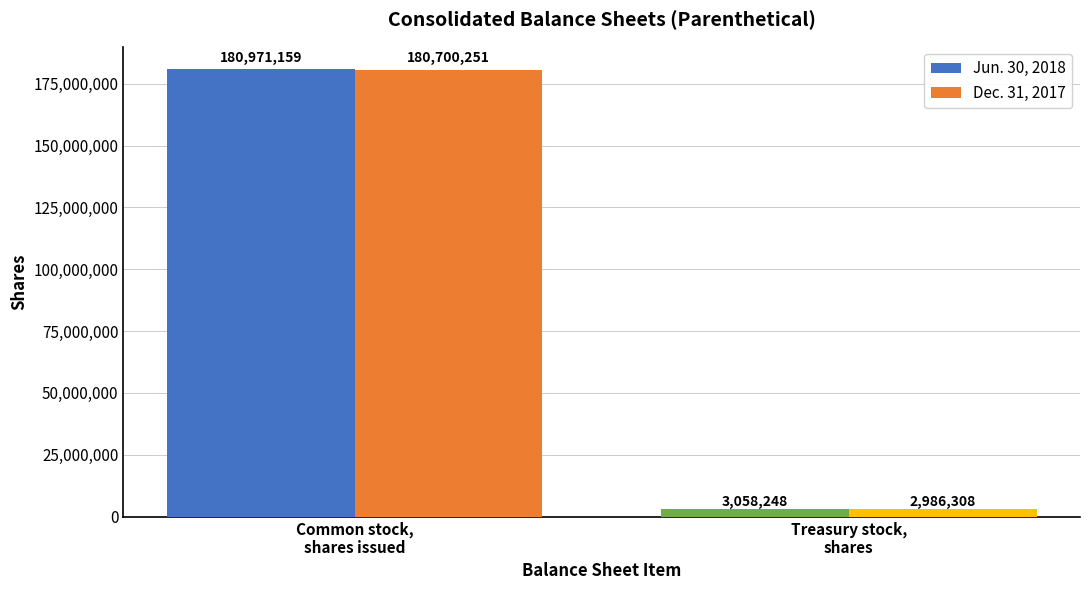

Which series has the largest range (max minus min)?

Jun. 30, 2018